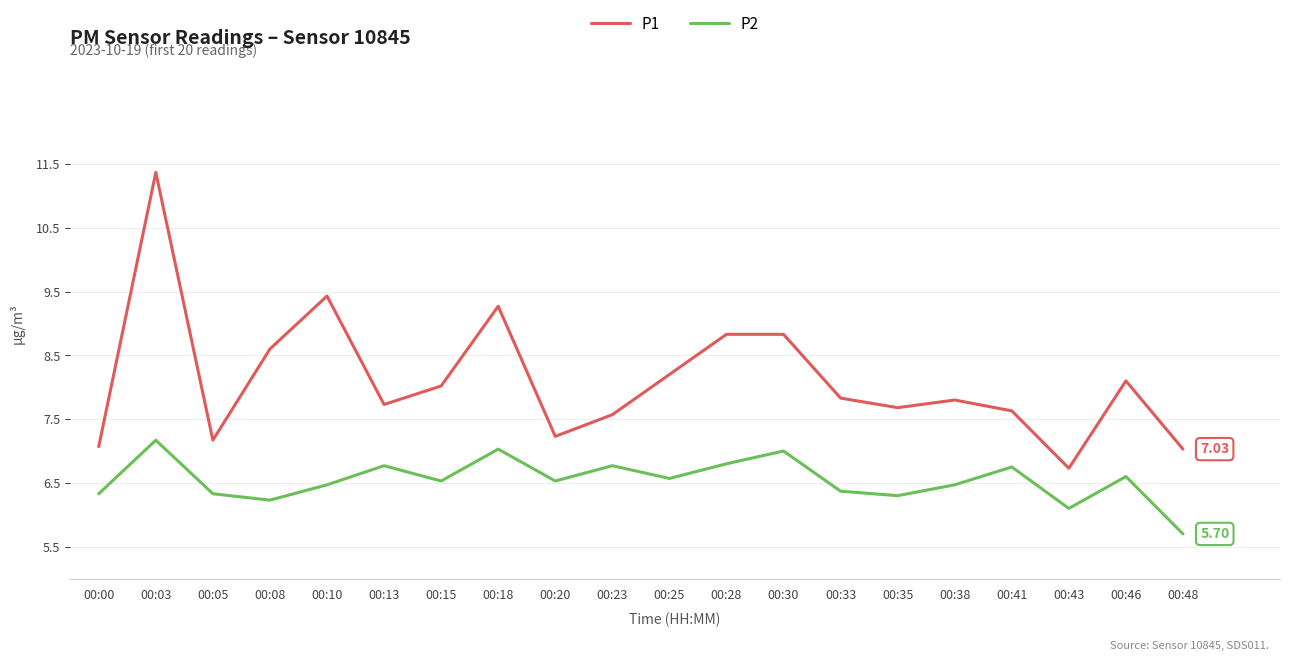

What is the spread (max minus min) of values at 00:38?

1.3